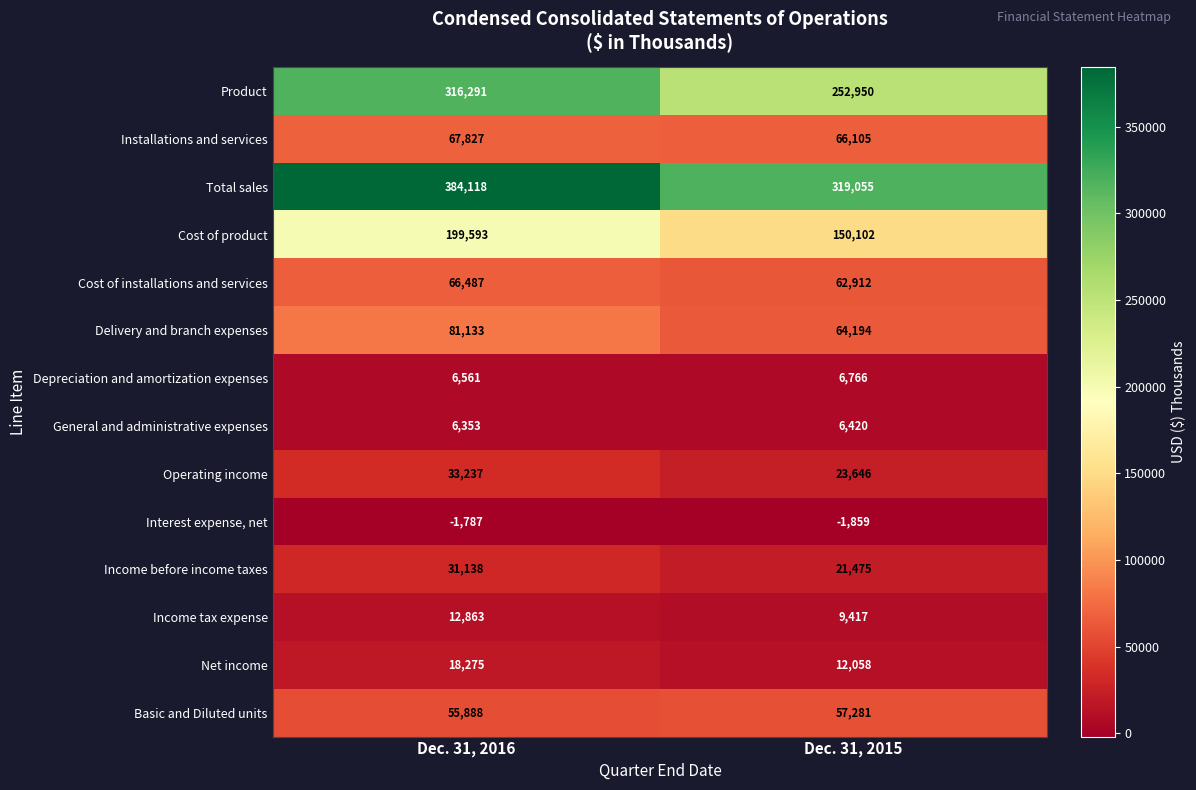

Reading right to left, what are all the values shown in this chart?

Product: Dec. 31, 2015=252950	Dec. 31, 2016=316291
Installations and services: Dec. 31, 2015=66105	Dec. 31, 2016=67827
Total sales: Dec. 31, 2015=319055	Dec. 31, 2016=384118
Cost of product: Dec. 31, 2015=150102	Dec. 31, 2016=199593
Cost of installations and services: Dec. 31, 2015=62912	Dec. 31, 2016=66487
Delivery and branch expenses: Dec. 31, 2015=64194	Dec. 31, 2016=81133
Depreciation and amortization expenses: Dec. 31, 2015=6766	Dec. 31, 2016=6561
General and administrative expenses: Dec. 31, 2015=6420	Dec. 31, 2016=6353
Operating income: Dec. 31, 2015=23646	Dec. 31, 2016=33237
Interest expense, net: Dec. 31, 2015=-1859	Dec. 31, 2016=-1787
Income before income taxes: Dec. 31, 2015=21475	Dec. 31, 2016=31138
Income tax expense: Dec. 31, 2015=9417	Dec. 31, 2016=12863
Net income: Dec. 31, 2015=12058	Dec. 31, 2016=18275
Basic and Diluted units: Dec. 31, 2015=57281	Dec. 31, 2016=55888